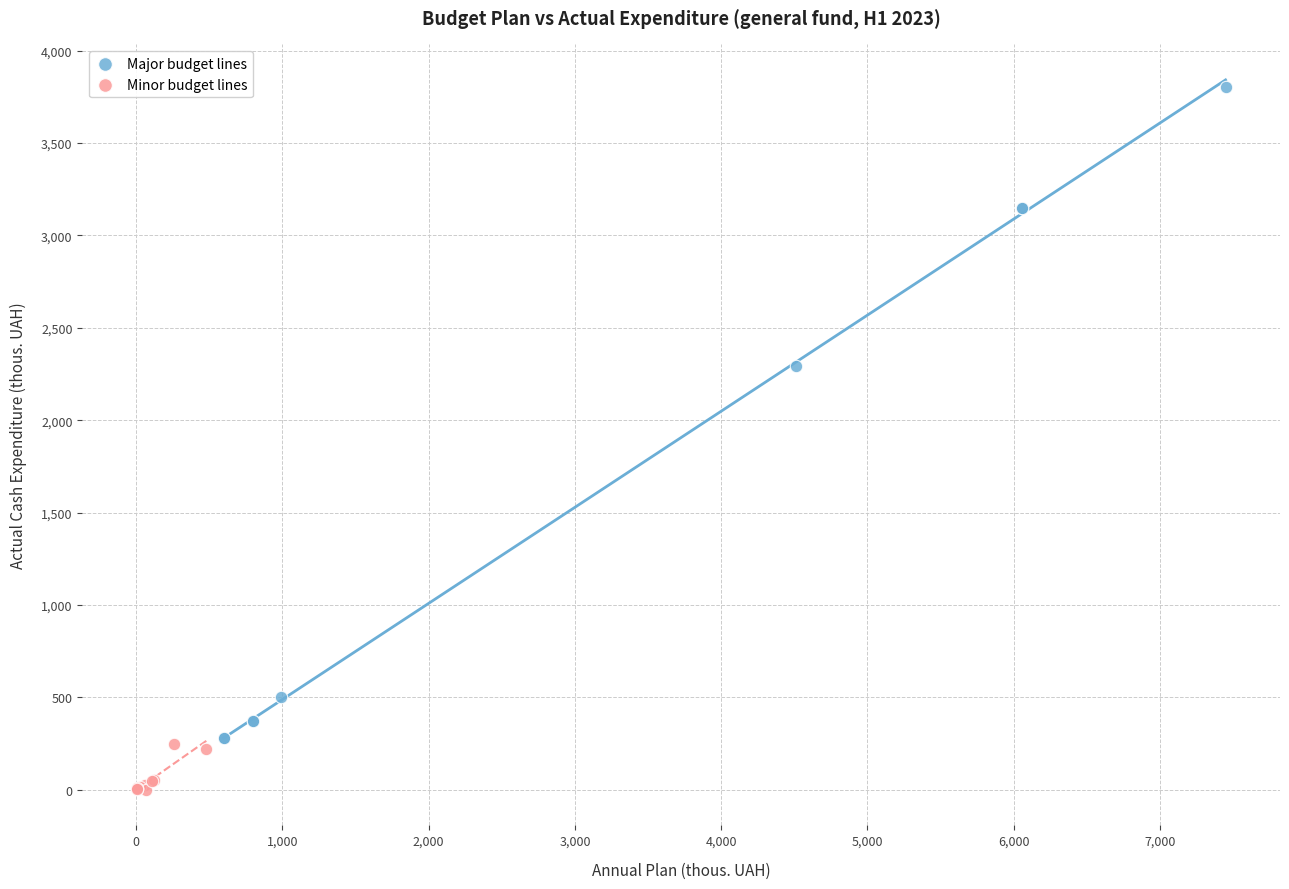

Which series has the widest spread of Y values?

Major budget lines